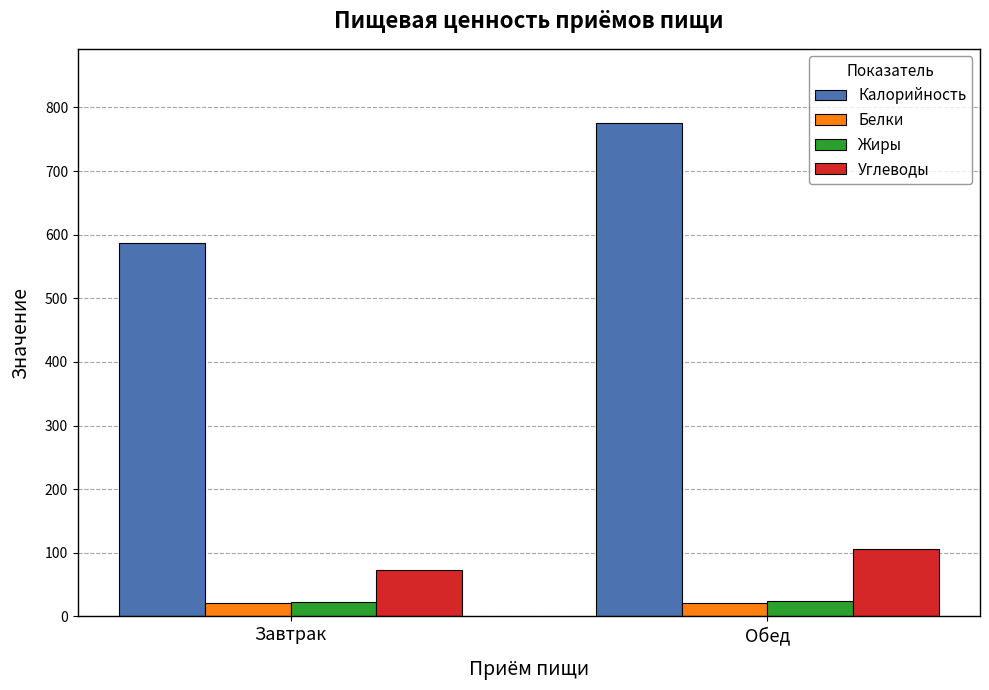

What is the lowest value of the Углеводы series?

73.7